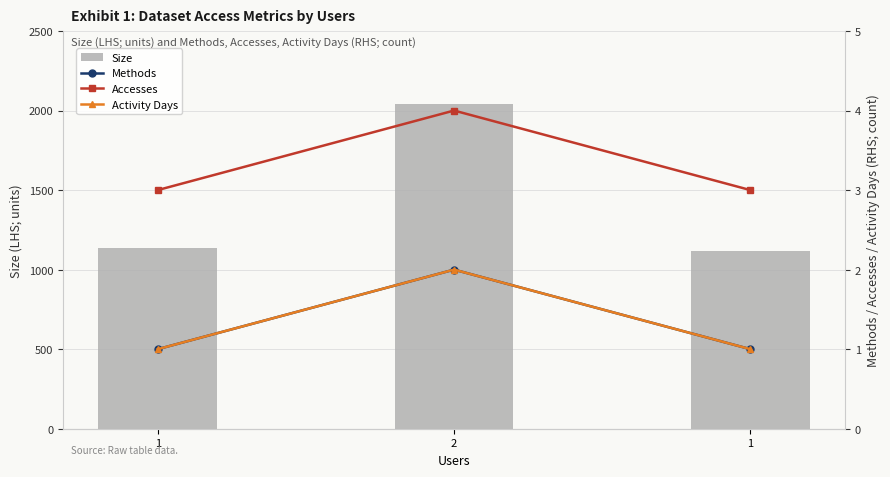

What is the difference between the highest and lowest values at 1?

1137